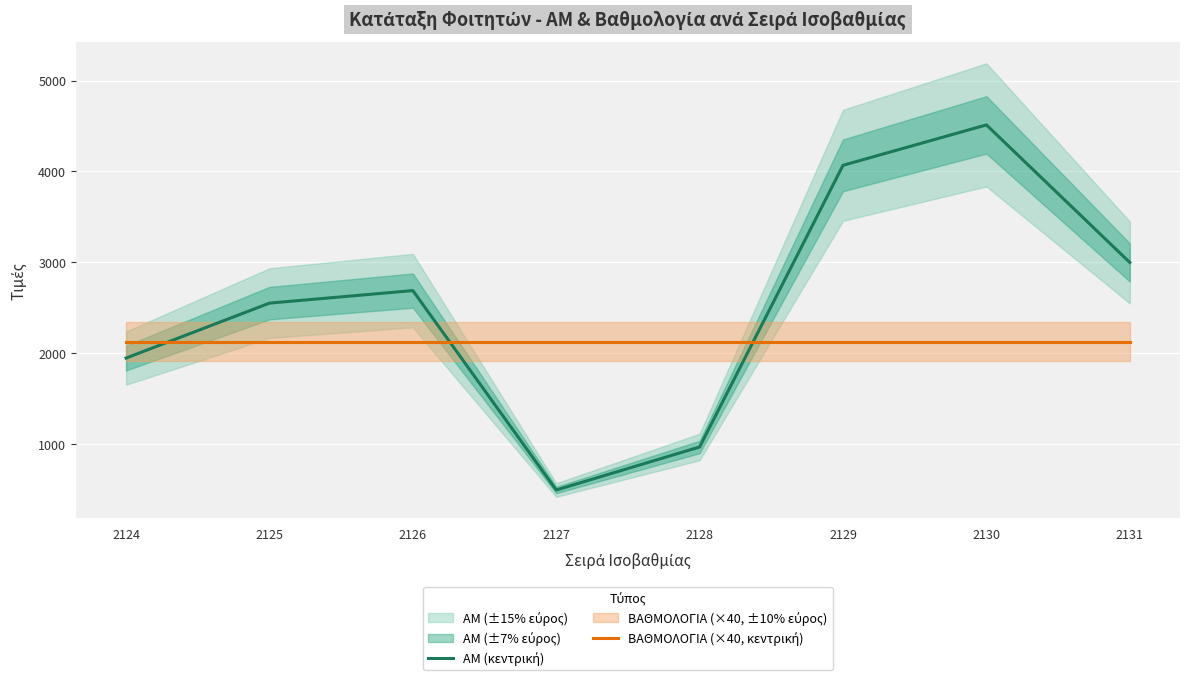

Rank the series by their maximum value, from highest to lowest.

ΑΜ (κεντρική), ΒΑΘΜΟΛΟΓΙΑ (×40, κεντρική)